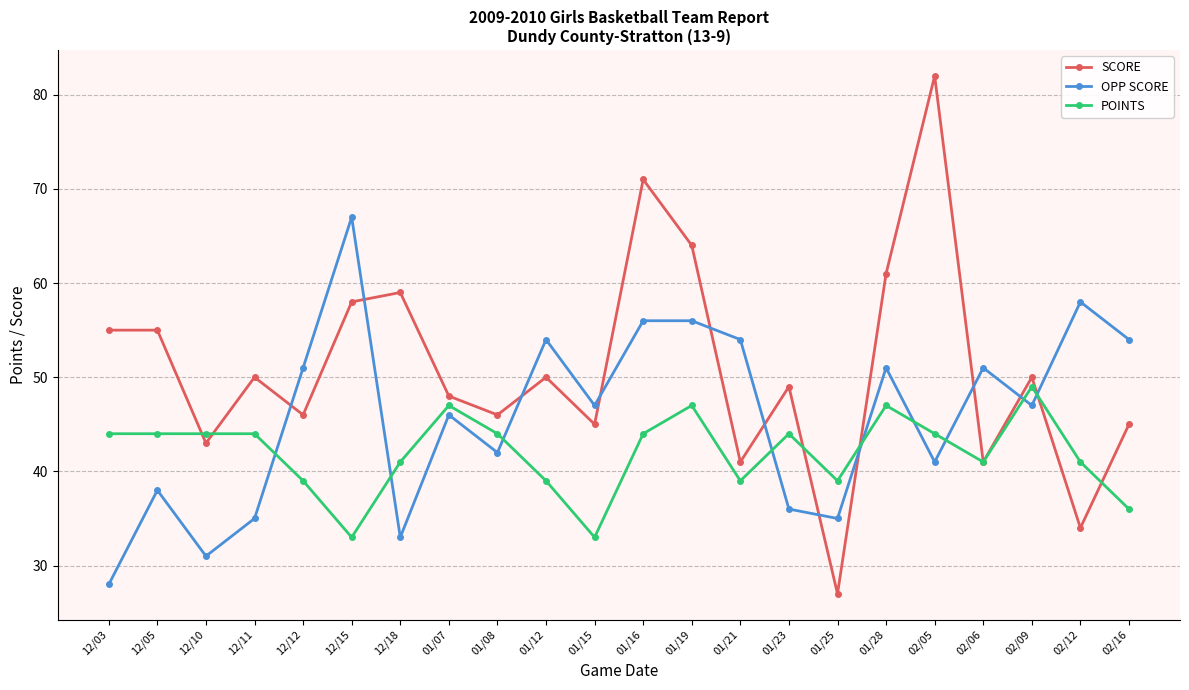

True or false: OPP SCORE has more than 1 interior local peaks.

True